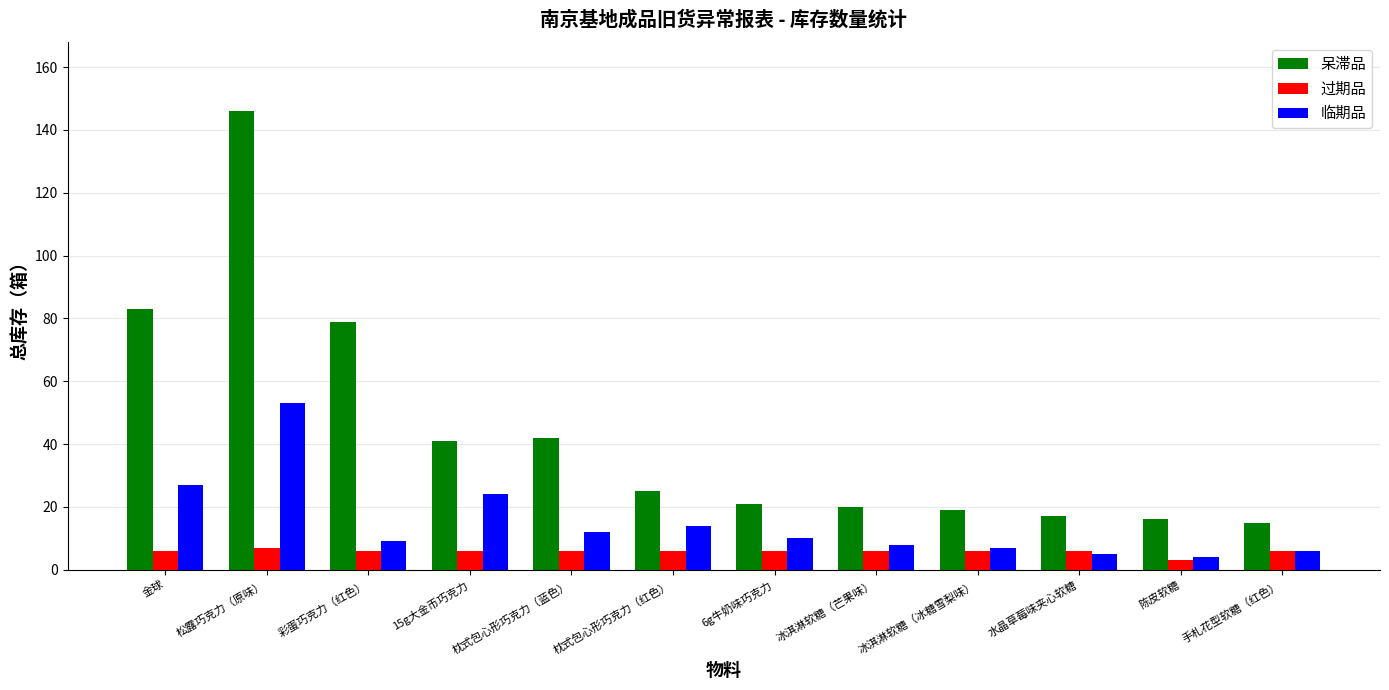

What is the total value across all series at 水晶草莓味夹心软糖?

28